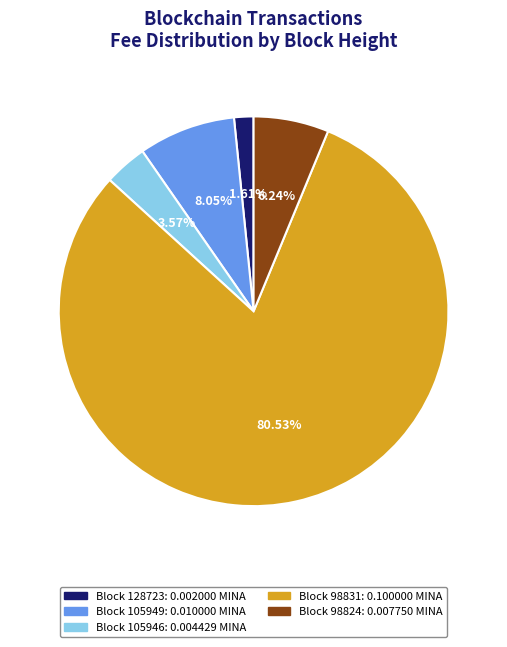

To the nearest percent, what is the average slice percentage?

20%